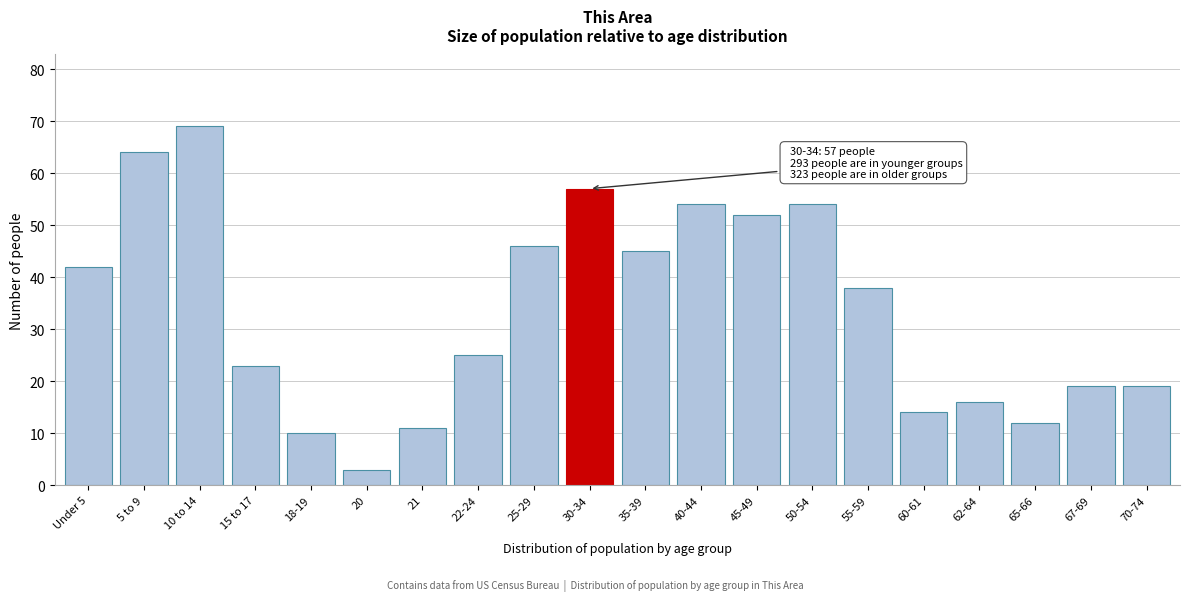

Reading left to right, what are all the values shown in this chart?

42	64	69	23	10	3	11	25	46	57	45	54	52	54	38	14	16	12	19	19